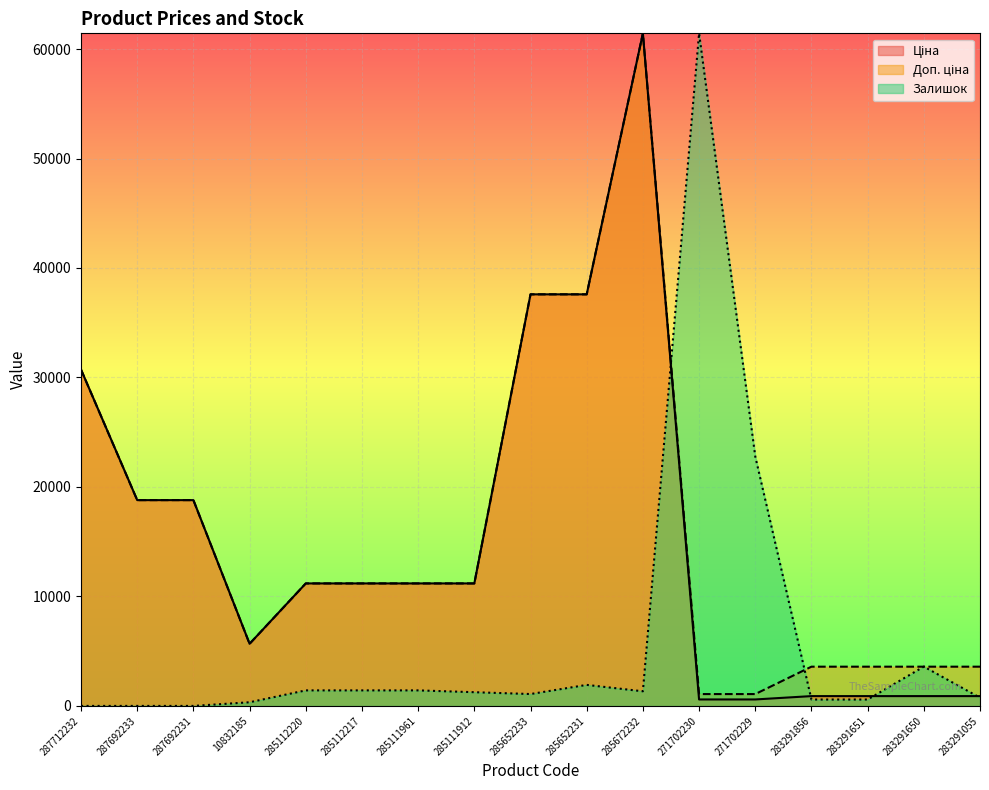

Which series changed the most between 271702230 and 283291651?

Залишок